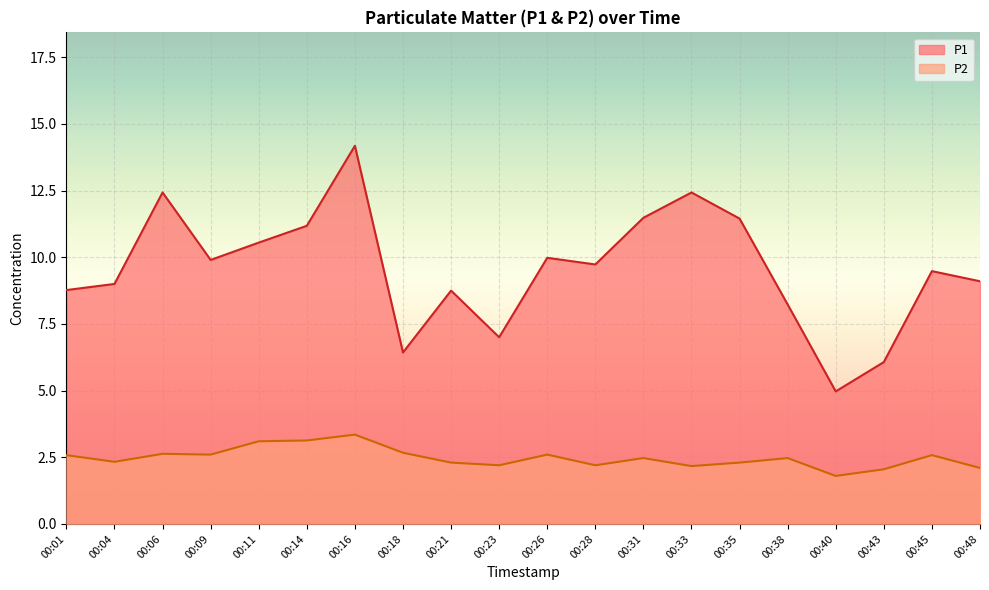

How many series are shown in this chart?

2